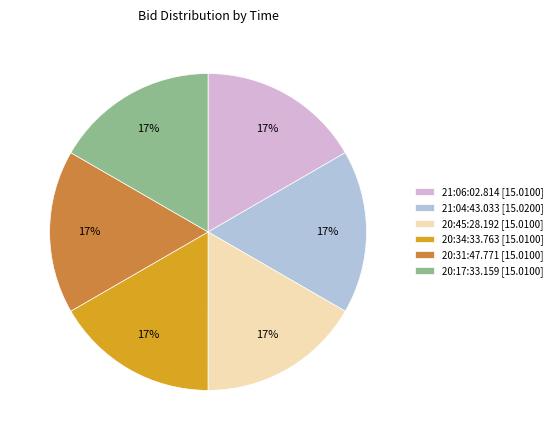

Does 21:04:43.033 represent more than half of the total?

No